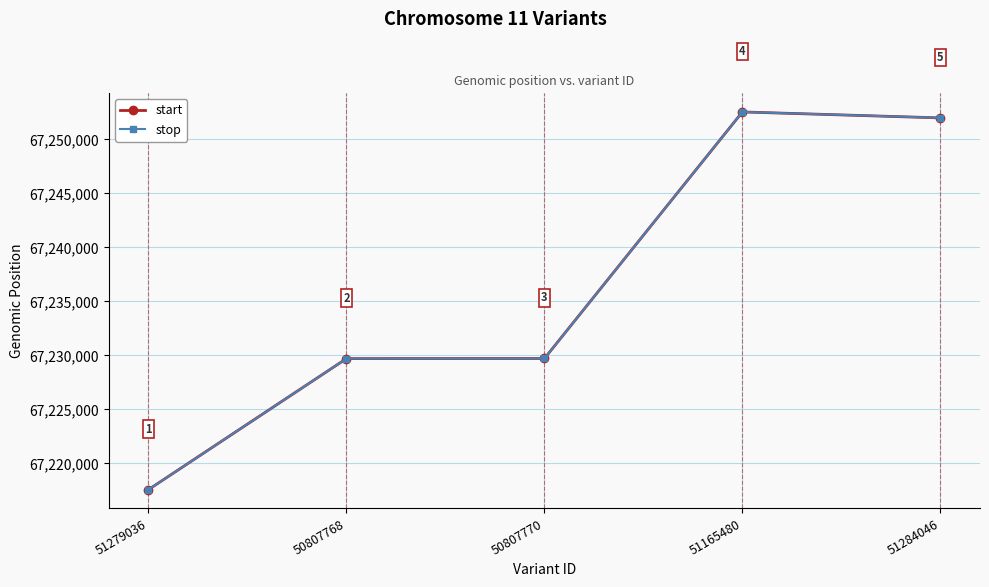

At how many categories does at least one series exceed 67251121?

2